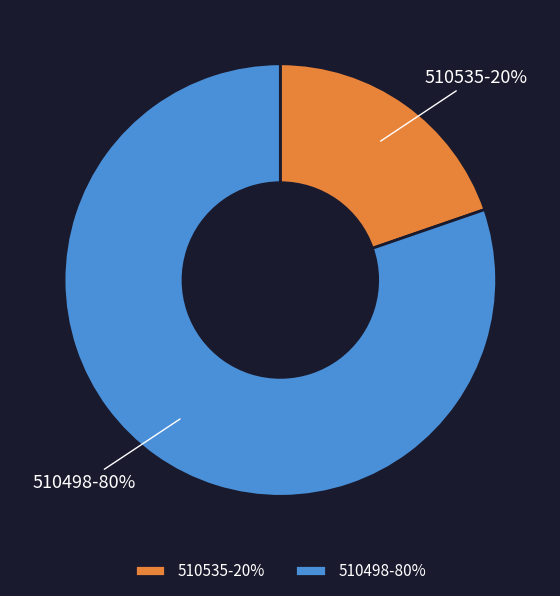

Rank the categories by value from highest to lowest.

510498, 510535